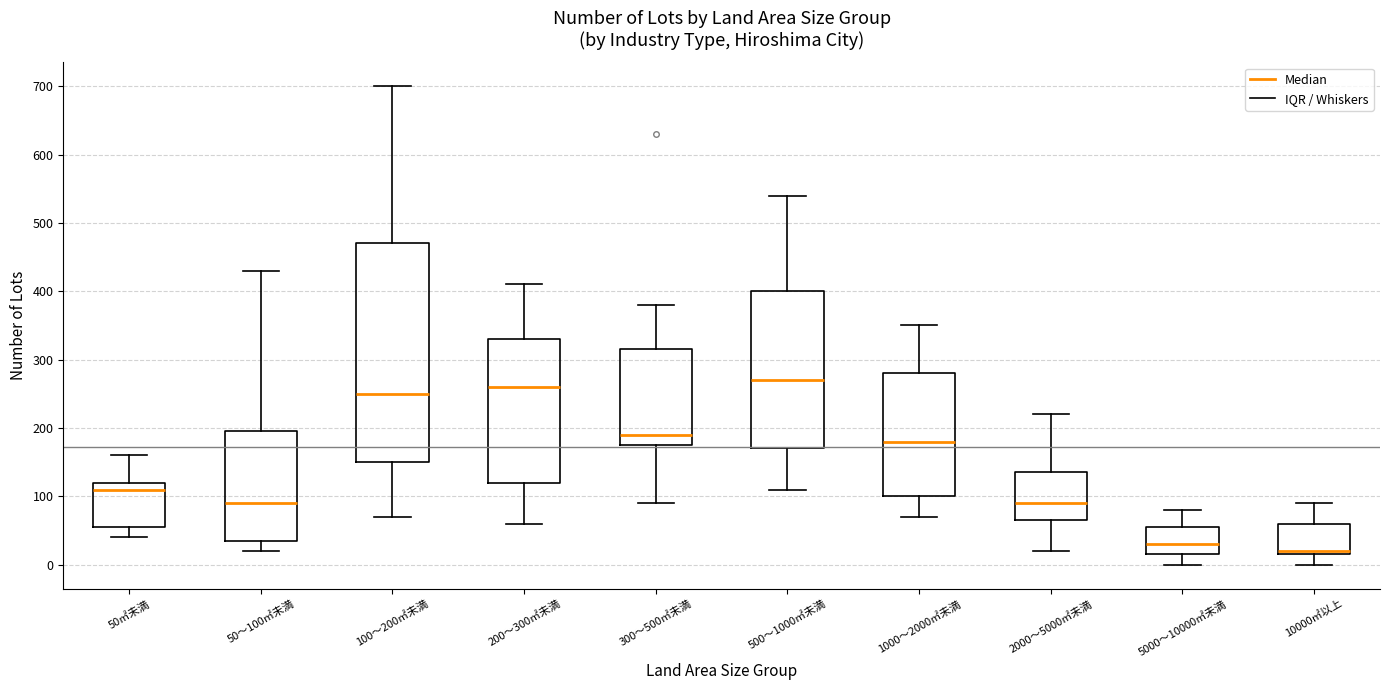

Which box's median line is the highest?

500～1000㎡未満